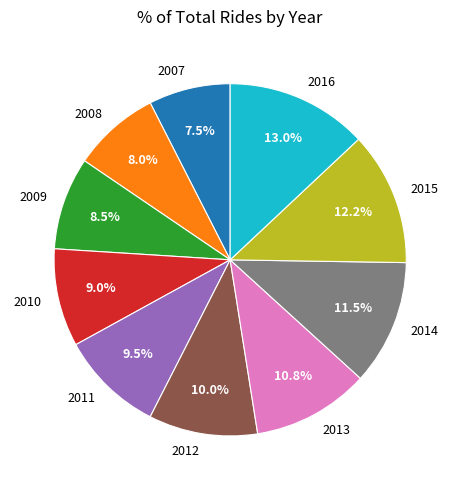

What portion of the pie excludes 2007?

92.5%